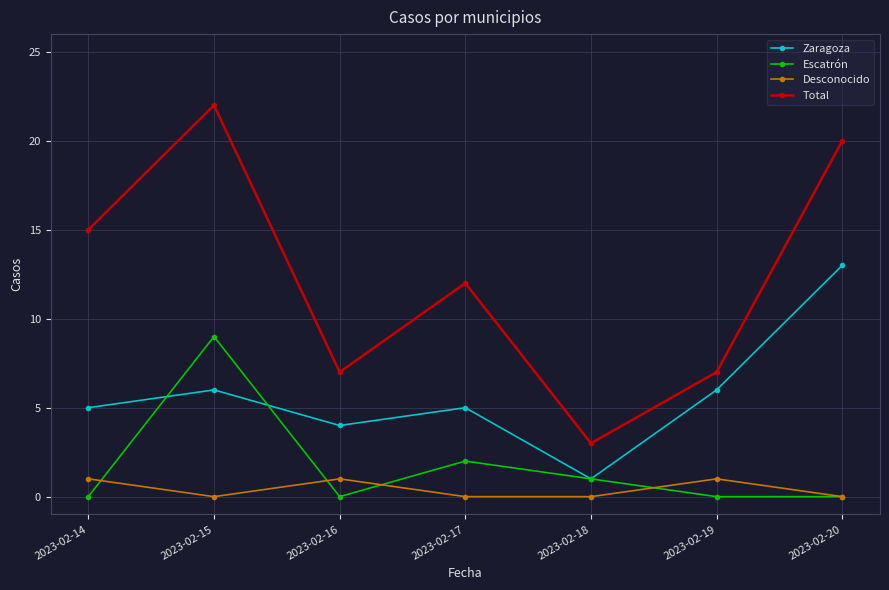

What are all the series names shown in the legend?

Zaragoza, Escatrón, Desconocido, Total